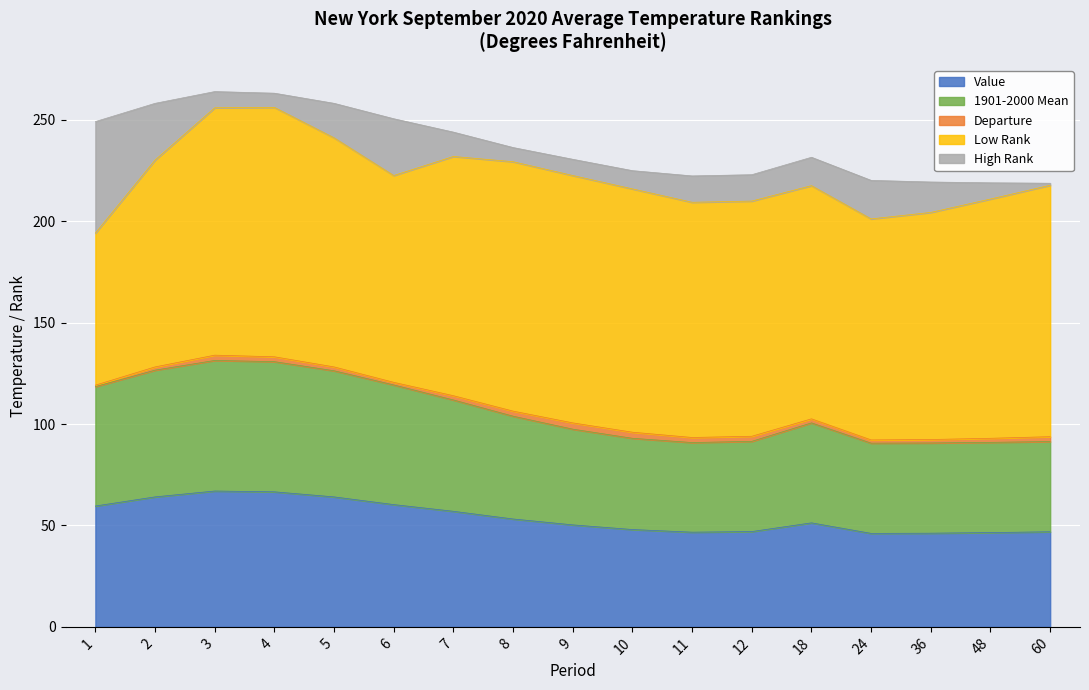

Between 6 and 24, which series saw the biggest shift?

1901-2000 Mean